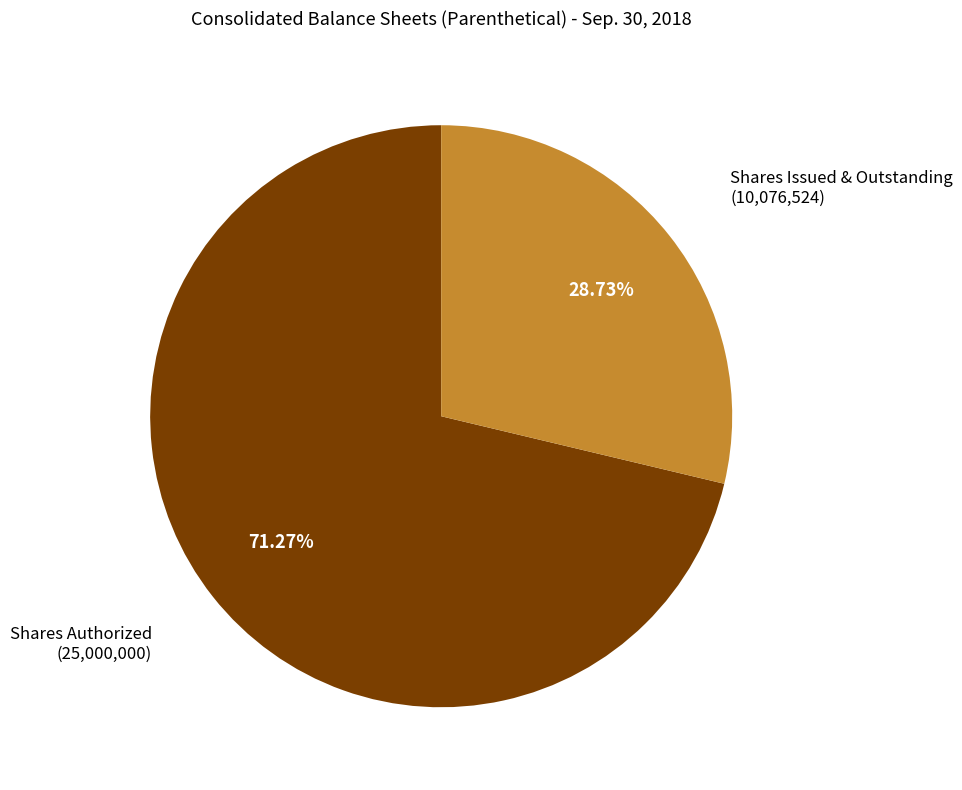

Which has a higher value, Shares Authorized (25,000,000) or Shares Issued & Outstanding (10,076,524)?

Shares Authorized (25,000,000)